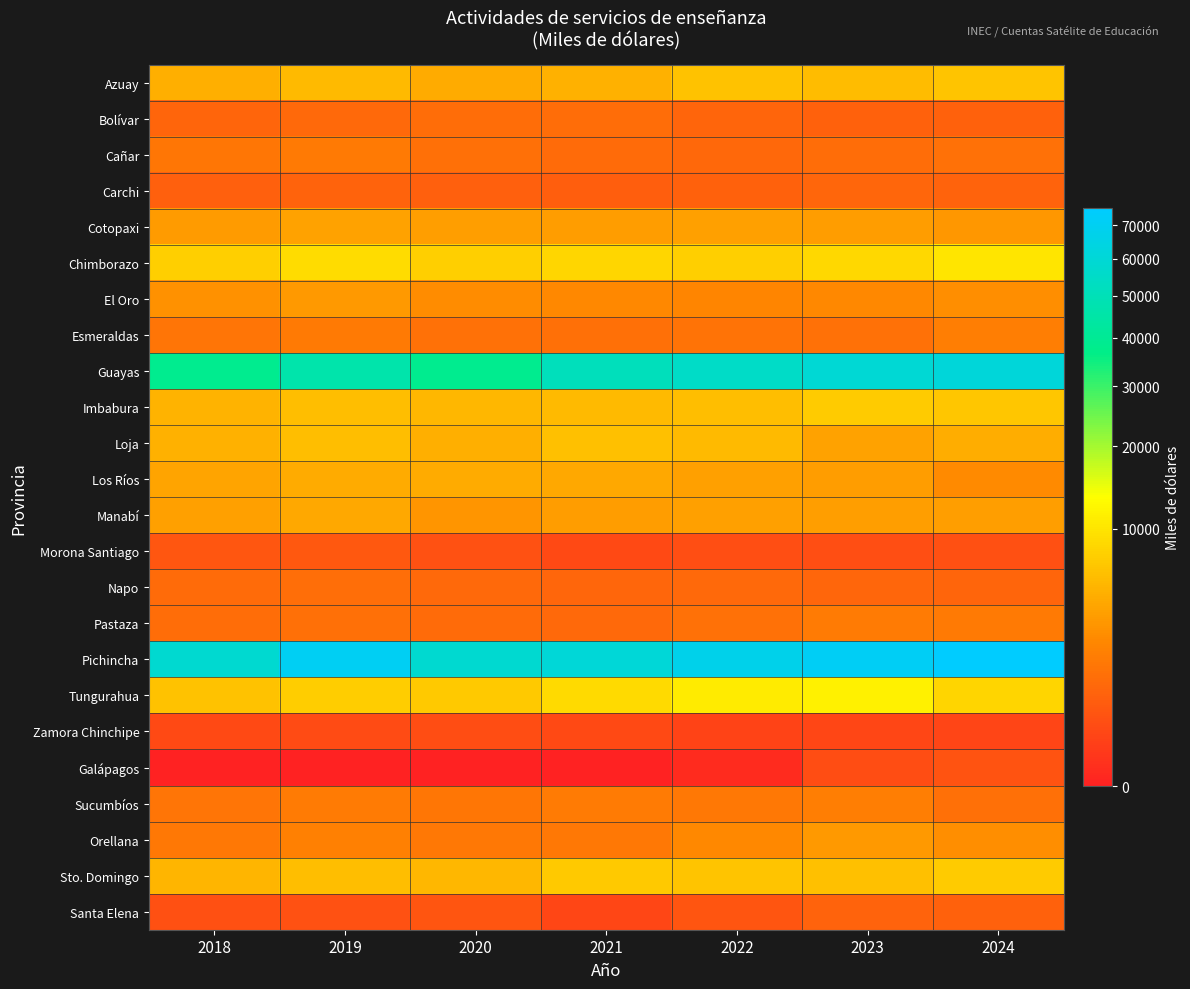

Reading left to right, list all the values displayed in this chart.

Azuay: 2018=4809	2019=5829	2020=4635	2021=4968	2022=6374	2023=5980	2024=6591
Bolívar: 2018=863	2019=978	2020=1097	2021=1130	2022=843	2023=758	2024=764
Cañar: 2018=1473	2019=1668	2020=1270	2021=1033	2022=960	2023=1129	2024=1277
Carchi: 2018=724	2019=819	2020=703	2021=670	2022=742	2023=884	2024=796
Cotopaxi: 2018=3429	2019=3883	2020=3659	2021=3518	2022=3752	2023=3578	2024=3168
Chimborazo: 2018=7639	2019=8921	2020=7684	2021=8389	2022=7698	2023=8652	2024=10018
El Oro: 2018=2896	2019=3291	2020=2640	2021=2438	2022=2244	2023=2388	2024=2720
Esmeraldas: 2018=1431	2019=1620	2020=1333	2021=1218	2022=1349	2023=1304	2024=1913
Guayas: 2018=38617	2019=46466	2020=38588	2021=51338	2022=54938	2023=59102	2024=61491
Imbabura: 2018=5152	2019=6122	2020=5514	2021=5772	2022=6119	2023=7345	2024=6810
Loja: 2018=4946	2019=6002	2020=4839	2021=6163	2022=5688	2023=3907	2024=4772
Los Ríos: 2018=4063	2019=4601	2020=4516	2021=4327	2022=3816	2023=3542	2024=2450
Manabí: 2018=3760	2019=4317	2020=3155	2021=3519	2022=3836	2023=3706	2024=3642
Morona Santiago: 2018=451	2019=511	2020=371	2021=243	2022=302	2023=301	2024=335
Napo: 2018=1052	2019=1191	2020=1010	2021=913	2022=979	2023=911	2024=846
Pastaza: 2018=1113	2019=1261	2020=1085	2021=992	2022=1285	2023=1743	2024=1614
Pichincha: 2018=58131	2019=70769	2020=58181	2021=60418	2022=67215	2023=71709	2024=75374
Tungurahua: 2018=6406	2019=7485	2020=7123	2021=8864	2022=10824	2023=11511	2024=8303
Zamora Chinchipe: 2018=228	2019=258	2020=285	2021=240	2022=157	2023=196	2024=171
Galápagos: 2018=0	2019=0	2020=0	2021=0	2022=9	2023=280	2024=405
Sucumbíos: 2018=1442	2019=1695	2020=1473	2021=1688	2022=1611	2023=1870	2024=1245
Orellana: 2018=1598	2019=1976	2020=1571	2021=1595	2022=2432	2023=3316	2024=2669
Sto. Domingo: 2018=5255	2019=6138	2020=5448	2021=7059	2022=6513	2023=6294	2024=7189
Santa Elena: 2018=337	2019=381	2020=436	2021=197	2022=423	2023=777	2024=743